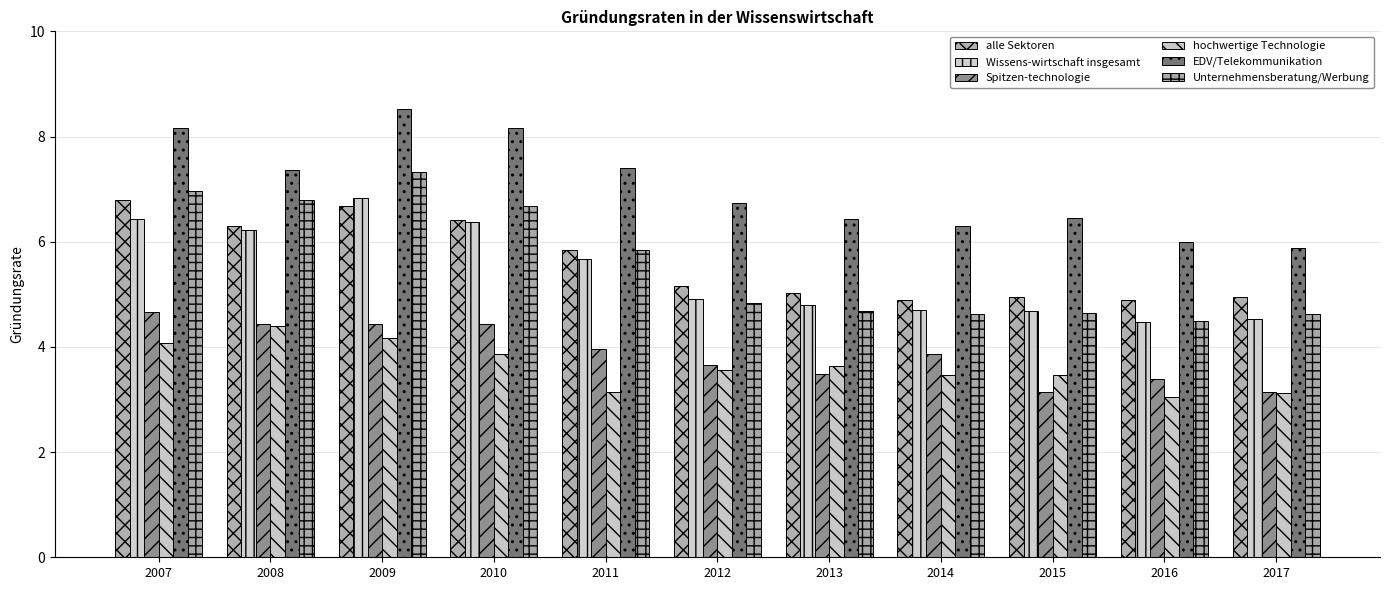

Rank the series at 2013 from highest to lowest value.

EDV/Telekommunikation, alle Sektoren, Wissens-wirtschaft insgesamt, Unternehmensberatung/Werbung, hochwertige Technologie, Spitzen-technologie